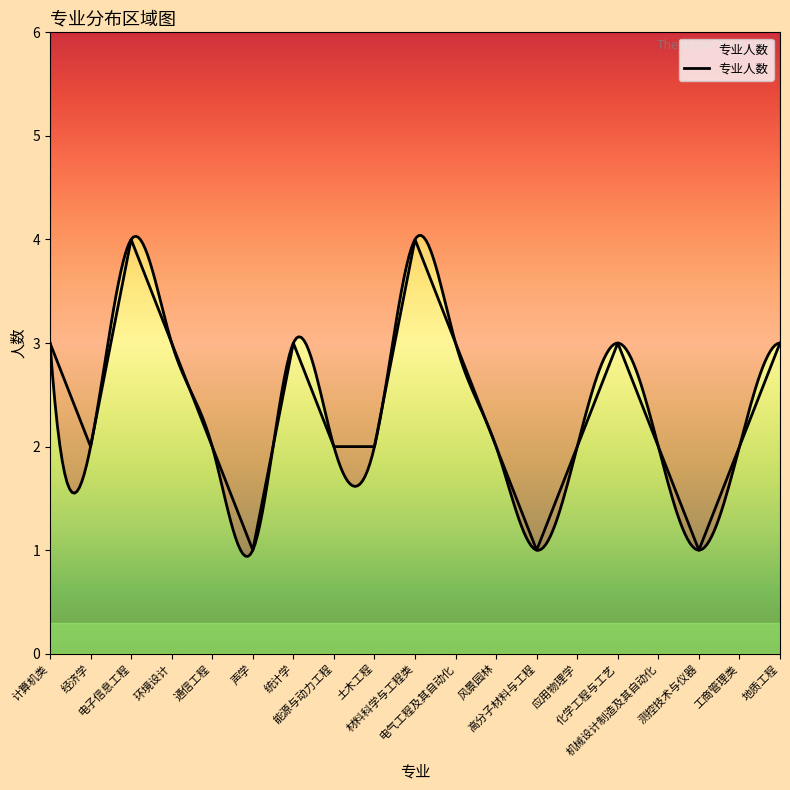

What position from the left is 机械设计制造及其自动化?

16